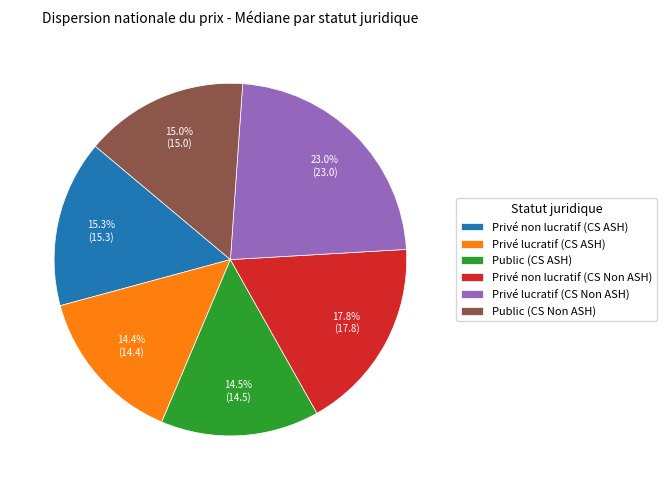

What is the ratio of the value at Privé non lucratif (CS ASH) to the value at Privé non lucratif (CS Non ASH)?

0.9